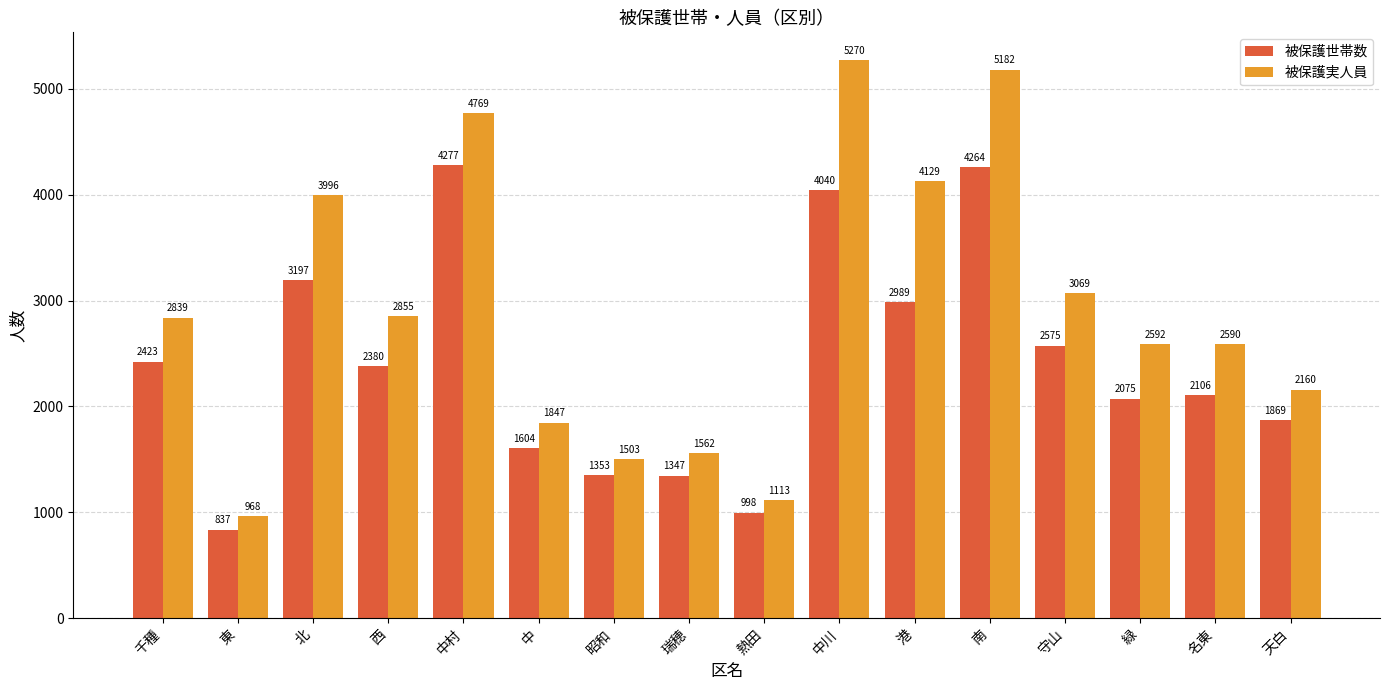

At which category is the sum across all series the highest?

南